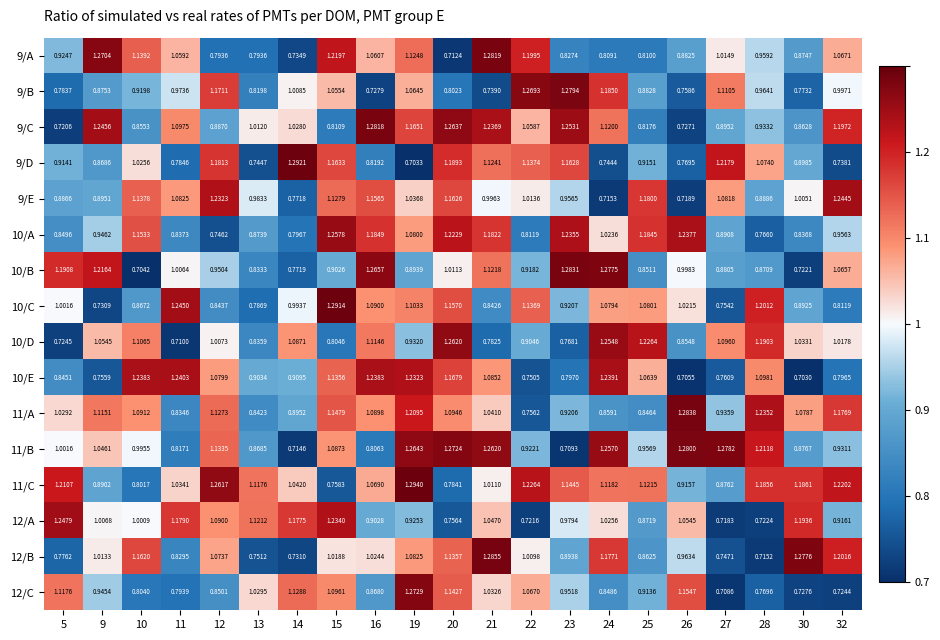

Is the value of 10/C at 11 greater than the value of 11/C at 14?

Yes